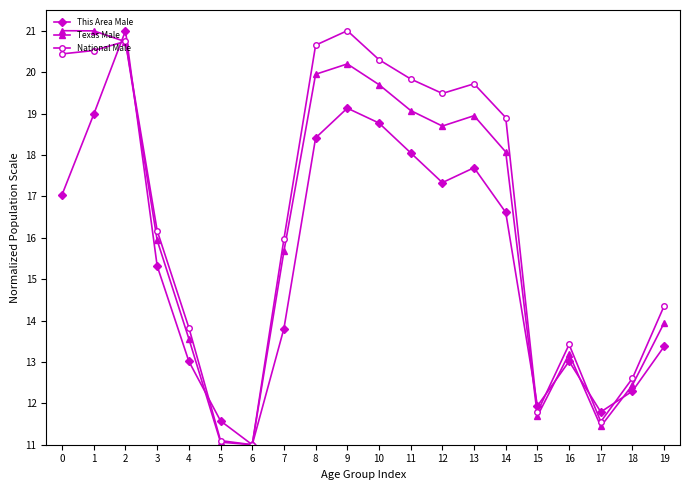

What is the difference between the maximum and minimum values in the National Male series?

10.0